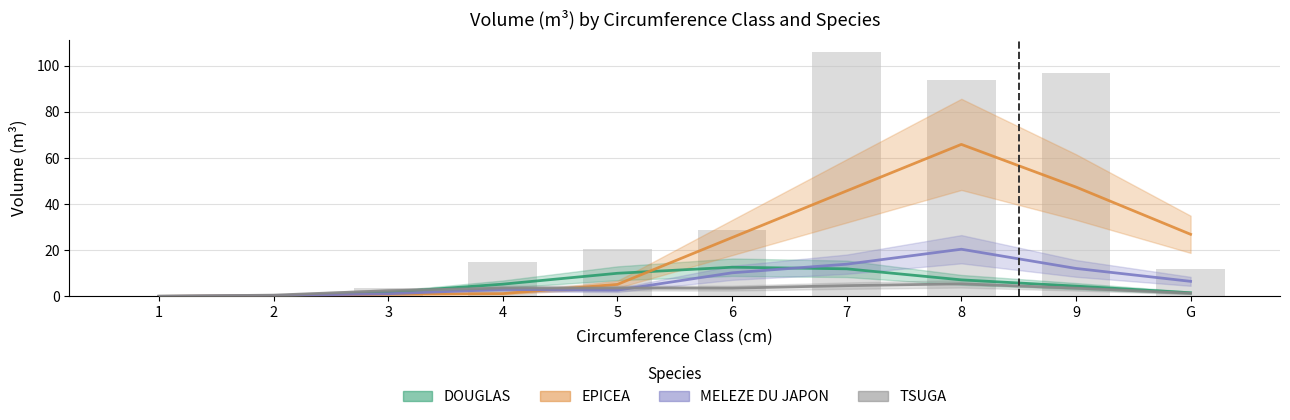

The value of DOUGLAS at 8 is 7.1. True or false?

True